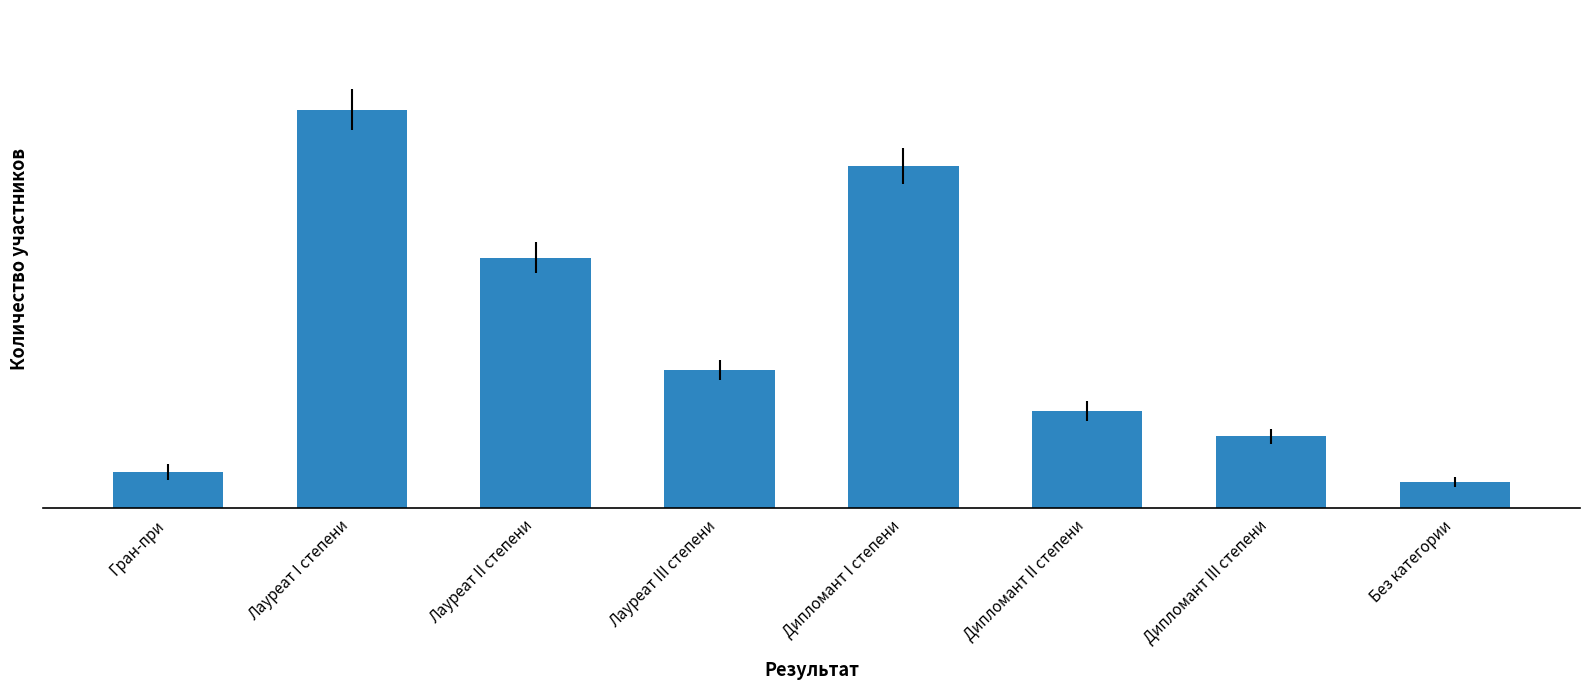

Does the chart contain stacked bars?

No